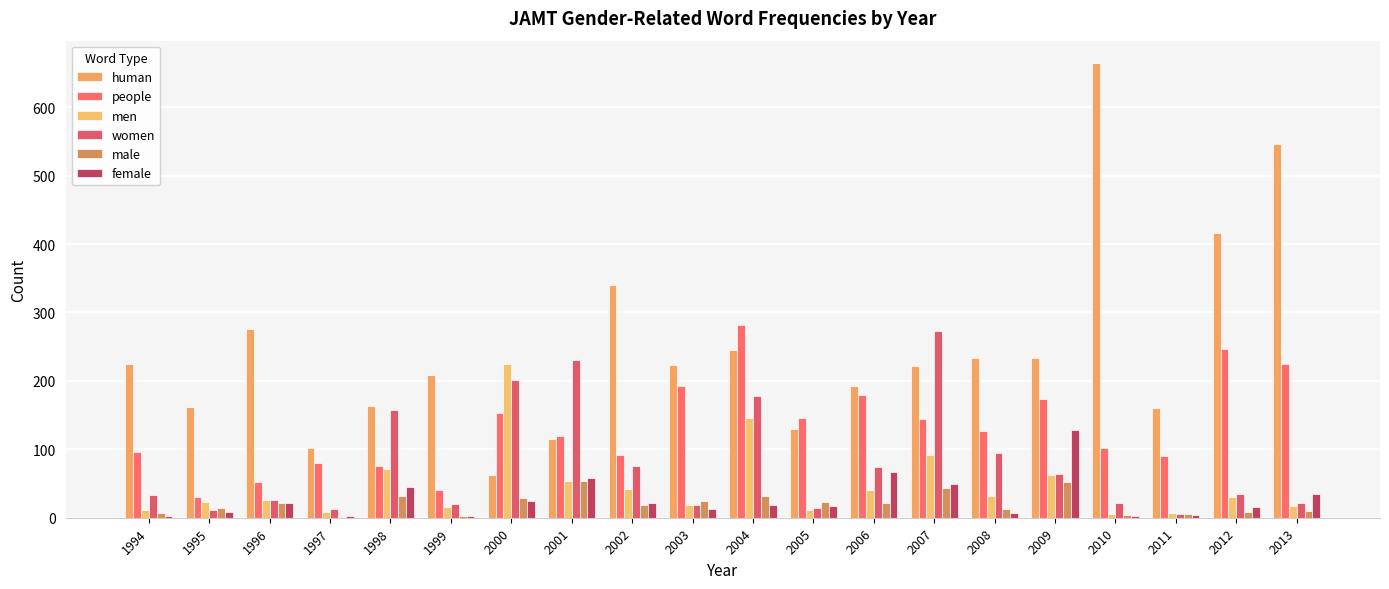

At how many categories does at least one series exceed 314?

4